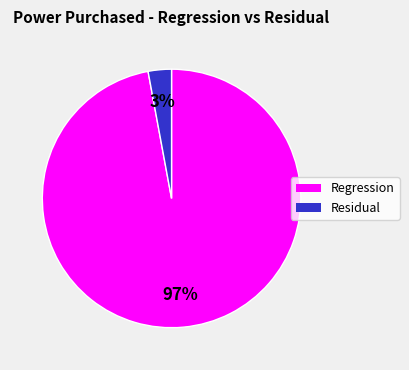

Does any single category account for the majority?

Yes